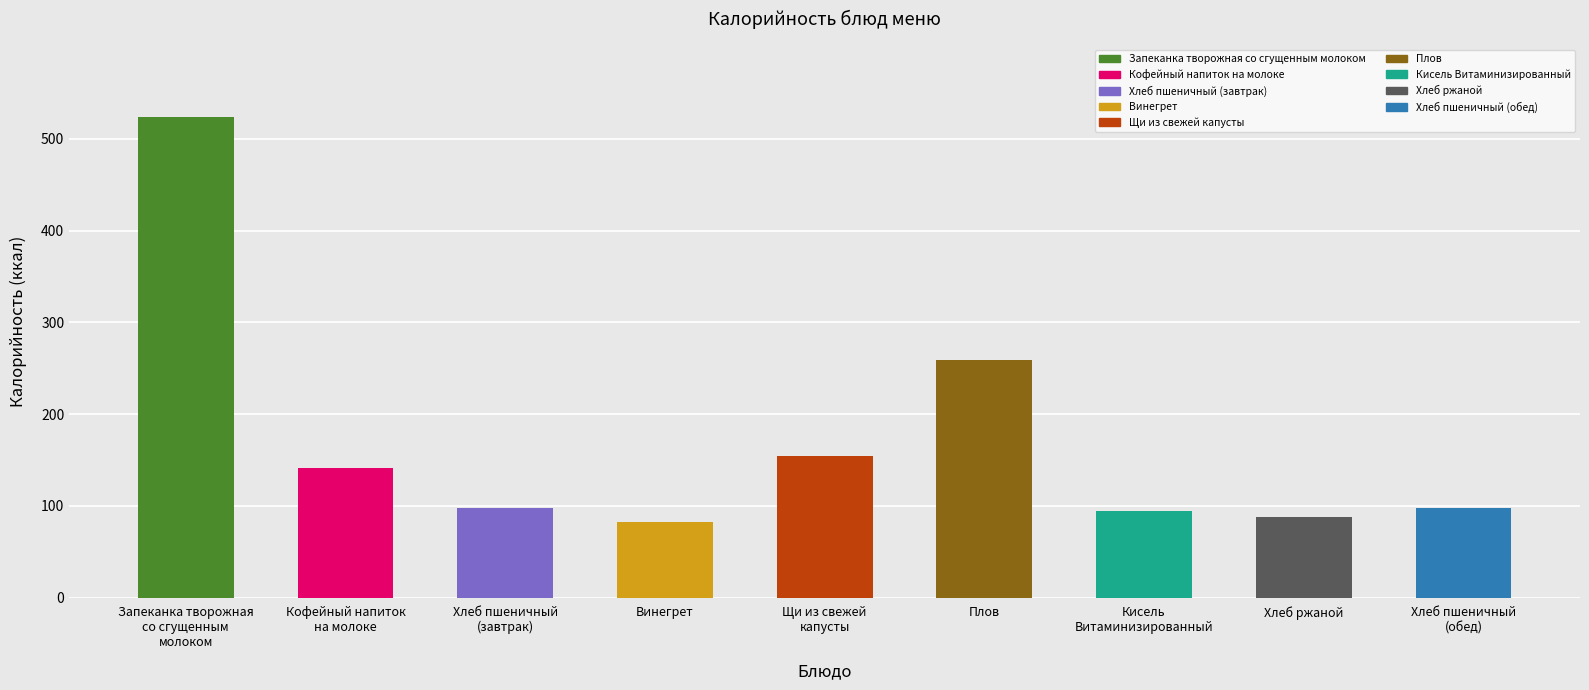

True or false: the data shows 124.9 at Плов.

False